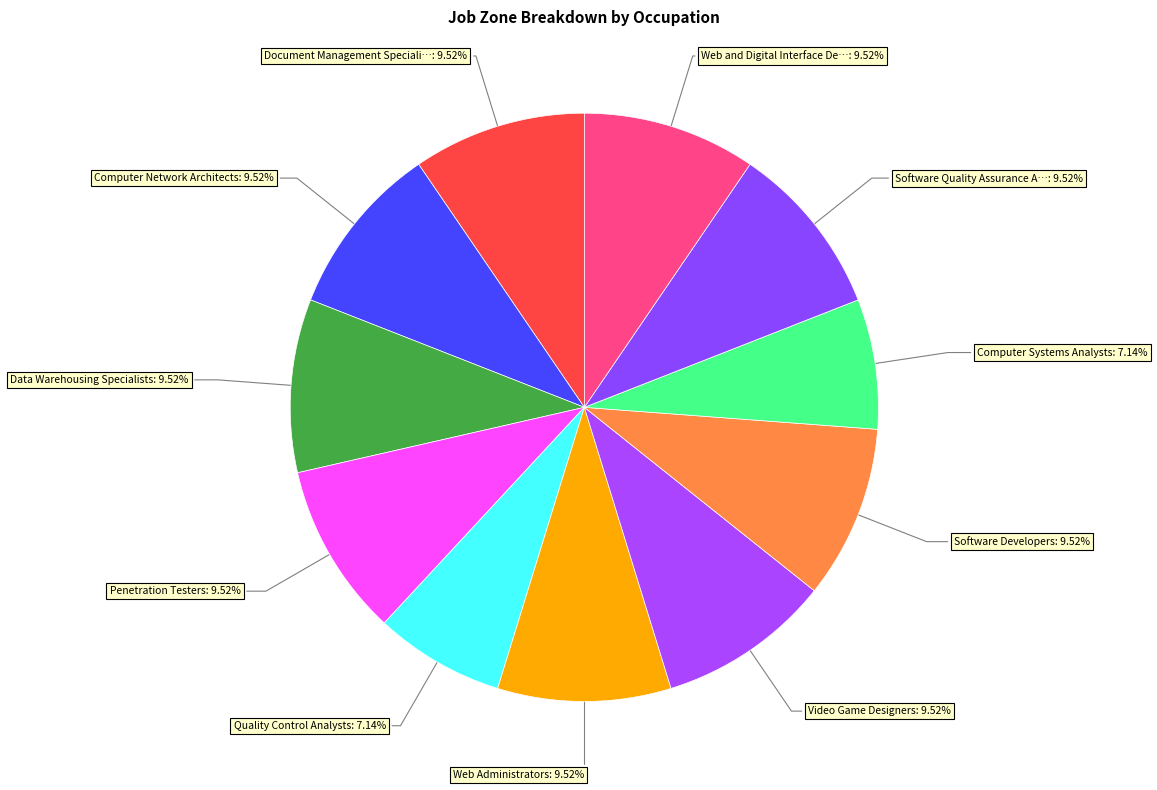

To the nearest percent, what is the average slice percentage?

9%